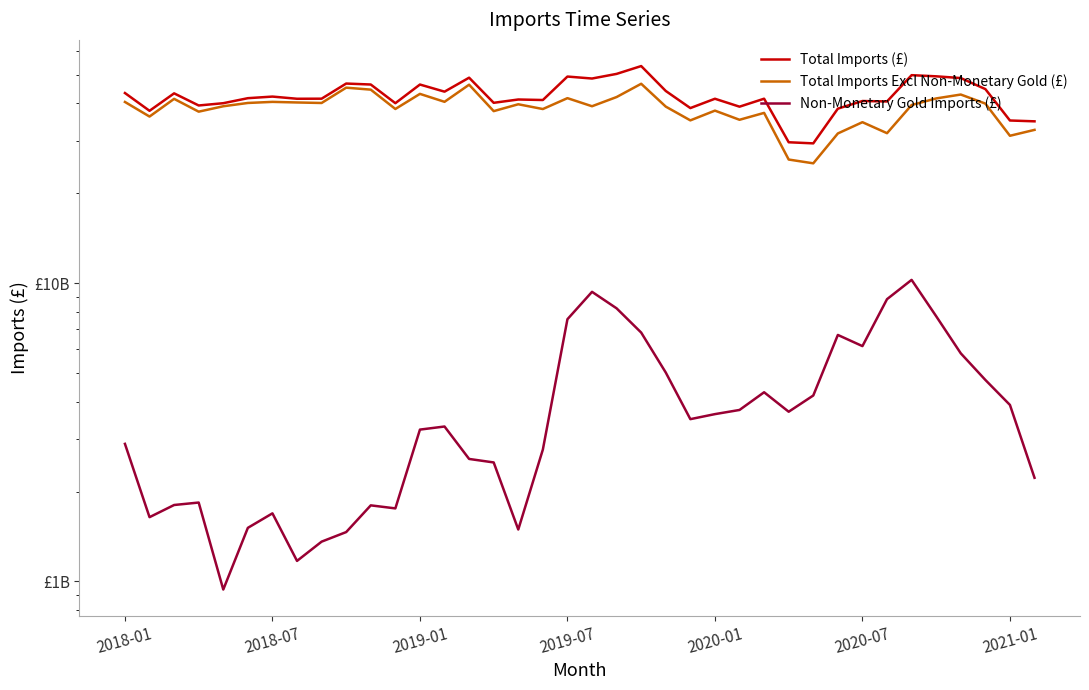

What value does the Non-Monetary Gold Imports (£) series have at 20?

8226774493